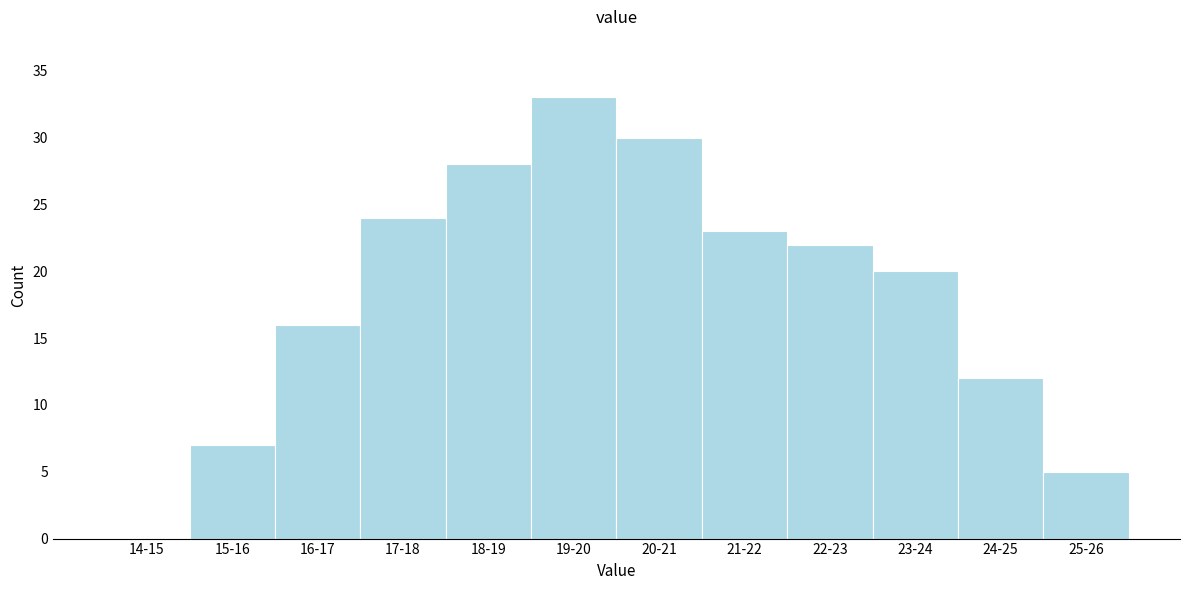

Reading right to left, list all the values displayed in this chart.

25-26=5	24-25=12	23-24=20	22-23=22	21-22=23	20-21=30	19-20=33	18-19=28	17-18=24	16-17=16	15-16=7	14-15=0